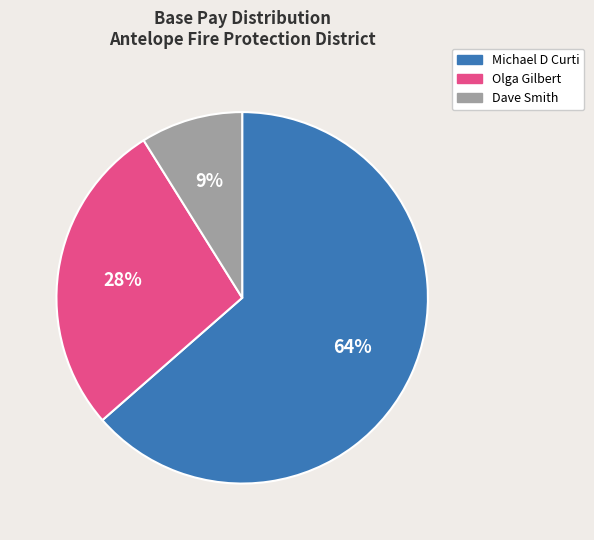

Rank the categories by value from highest to lowest.

Michael D Curti, Olga Gilbert, Dave Smith